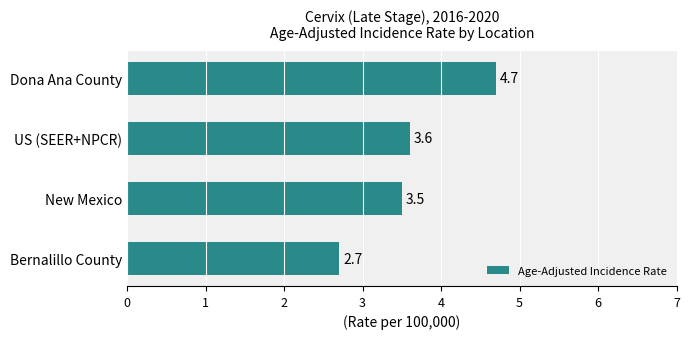

Reading top to bottom, transcribe all the data shown in this chart.

Dona Ana County=4.7	US (SEER+NPCR)=3.6	New Mexico=3.5	Bernalillo County=2.7